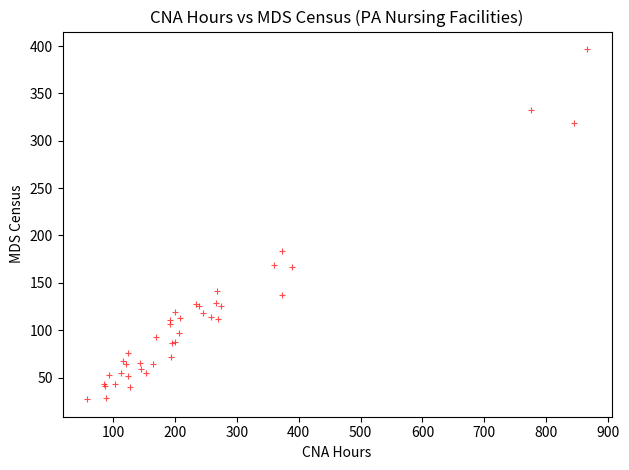

What Y value in the scatter plot is closest to 212?

183.5